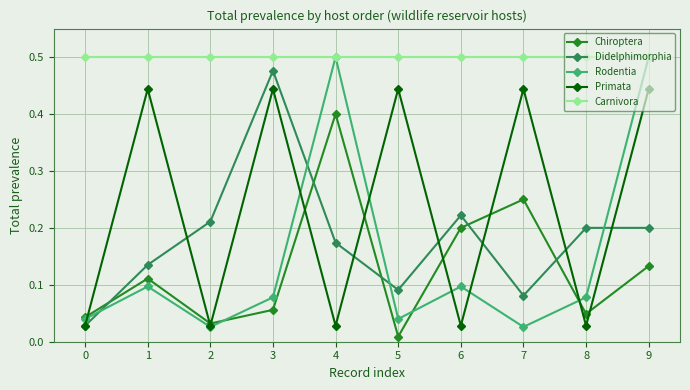

Does the chart have visible grid lines?

Yes